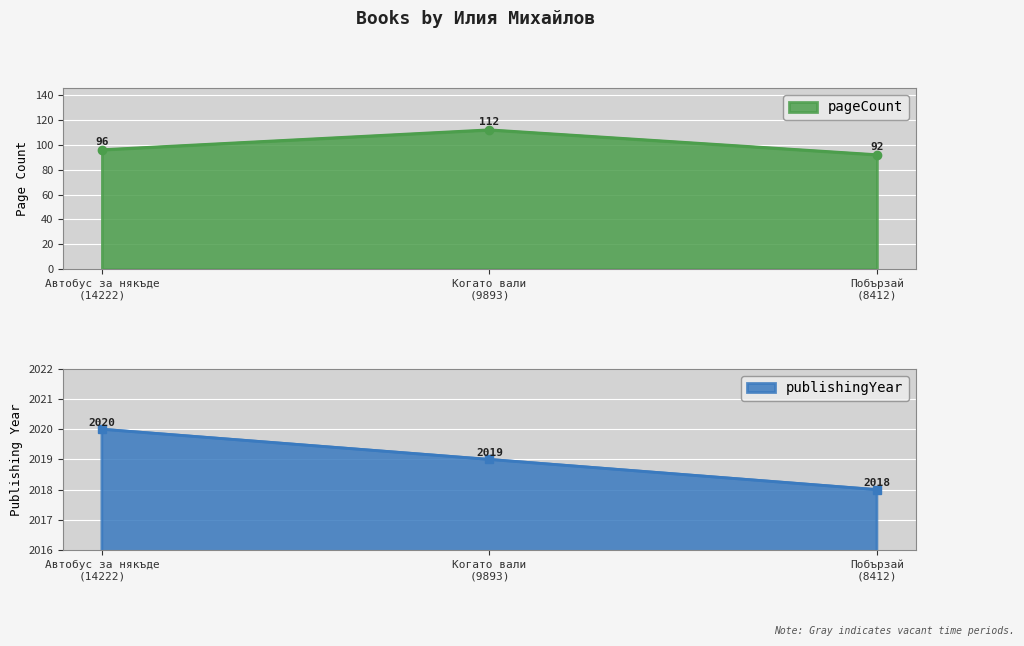

Where is pageCount nearest to the value 102?

Автобус за някъде
(14222)